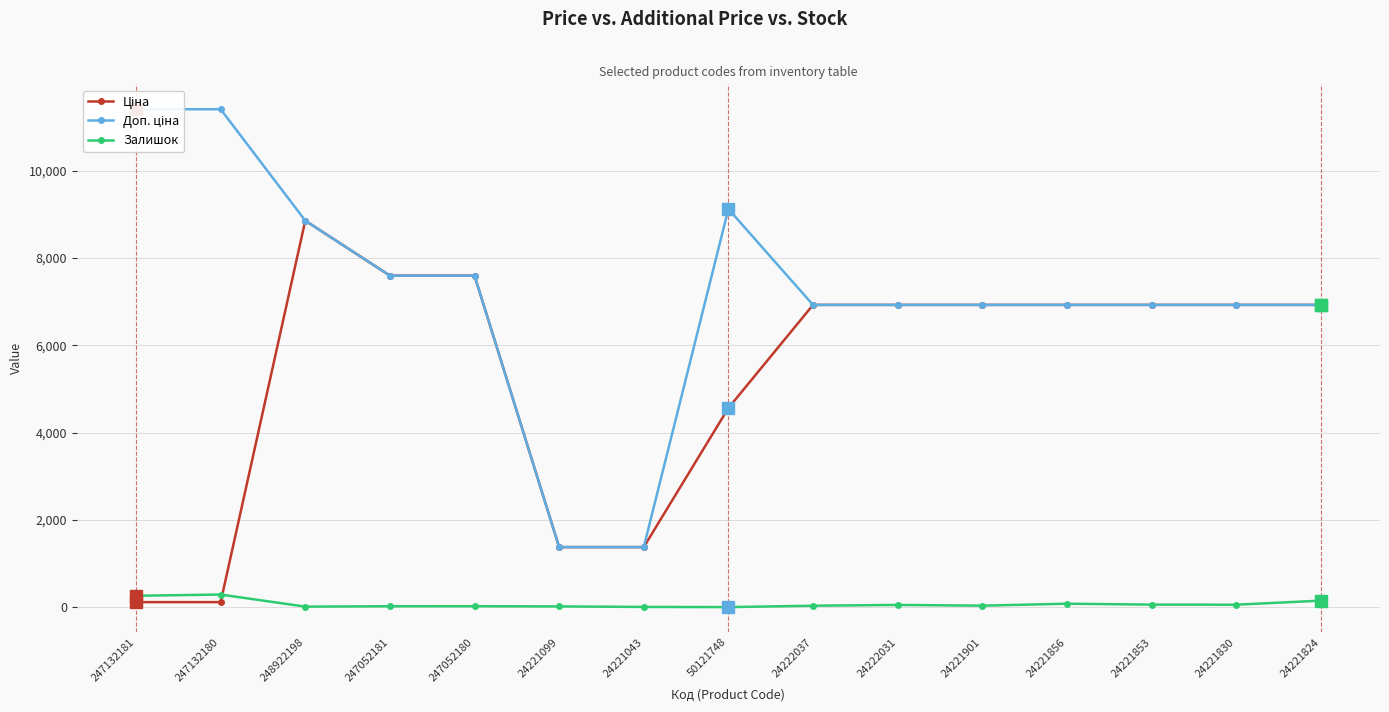

What is the sum of all Залишок values?

1073.0